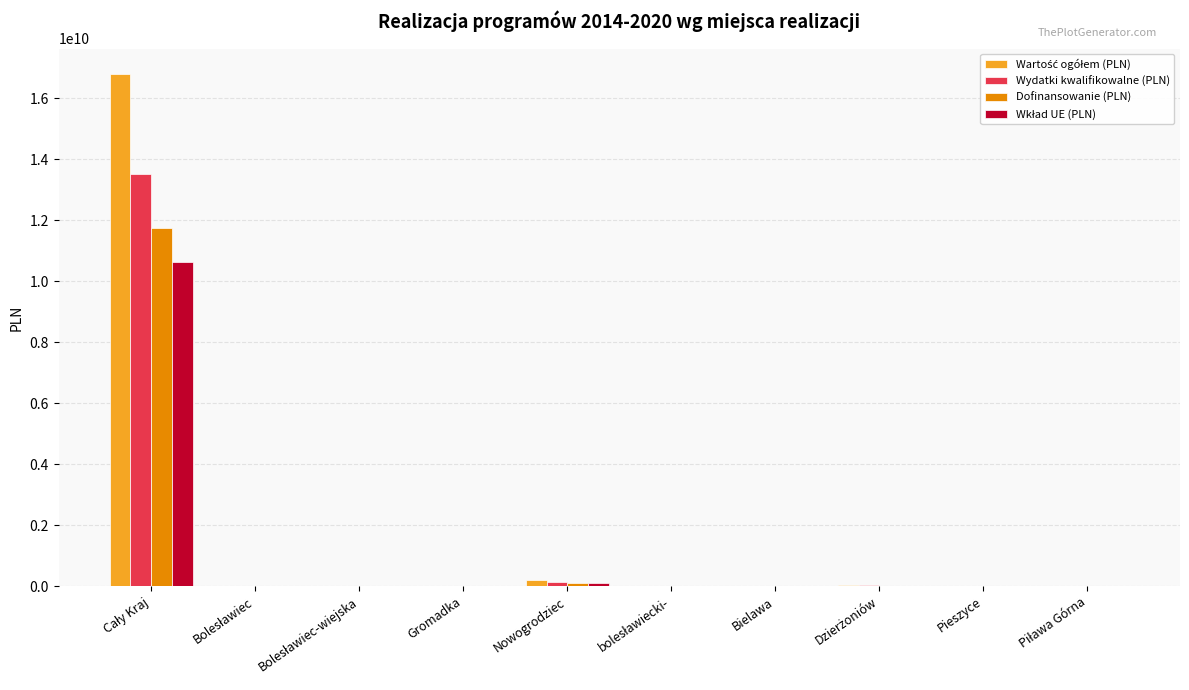

Where does the Wartość ogółem (PLN) series first go above 13922372?

Cały Kraj